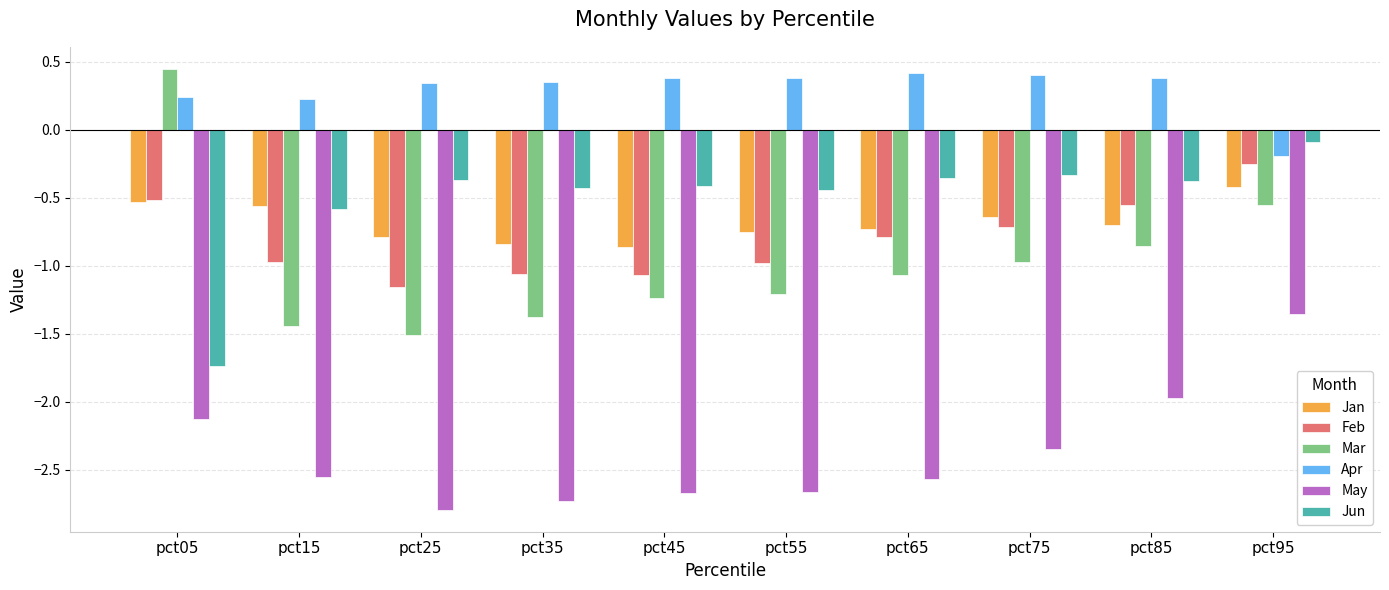

What is the difference between the highest and lowest values at pct35?

3.1